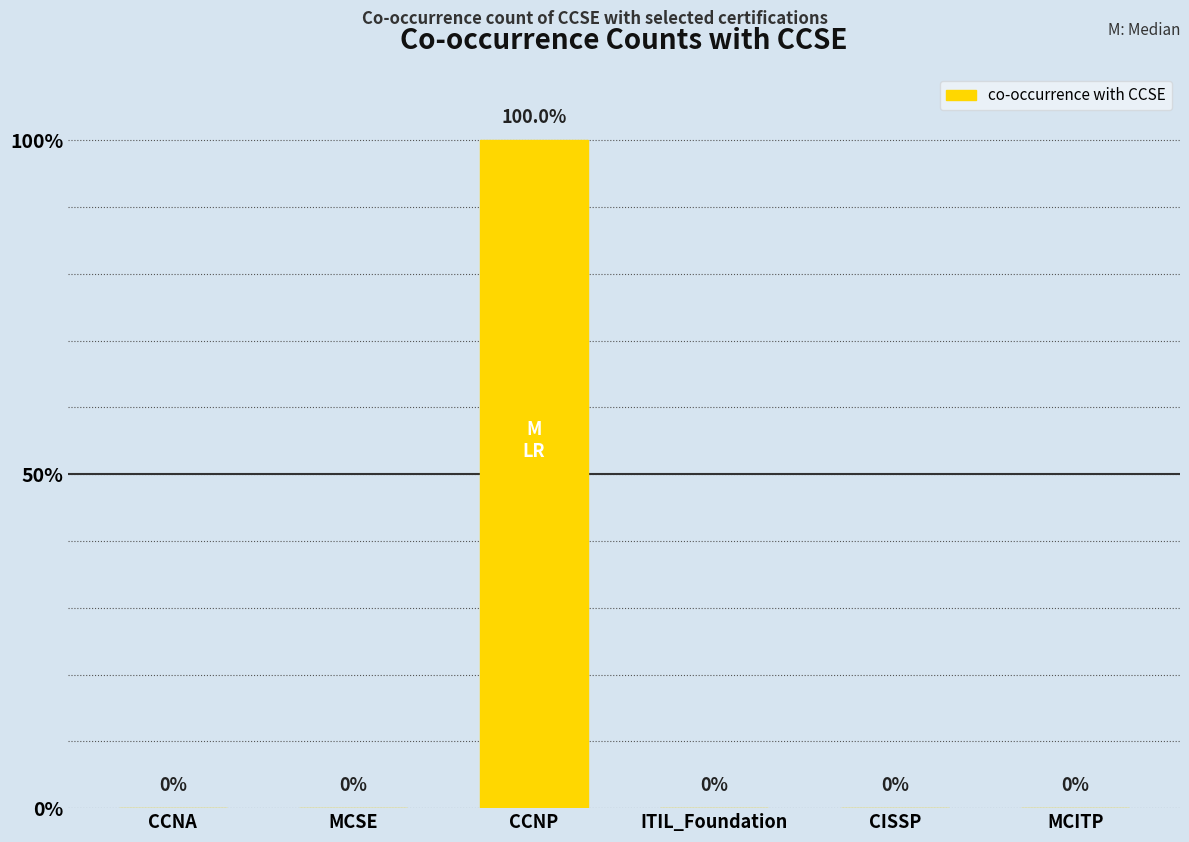

What is the change in value from CCNP to MCITP?

-1